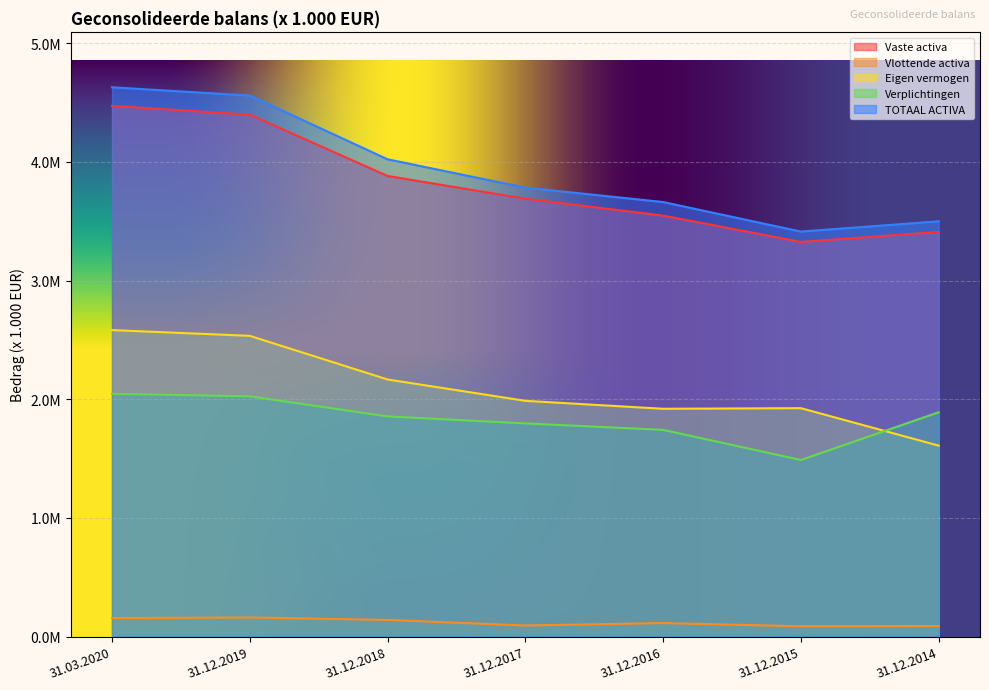

What is the value of the Vlottende activa point at the 4th from the left?

0.1